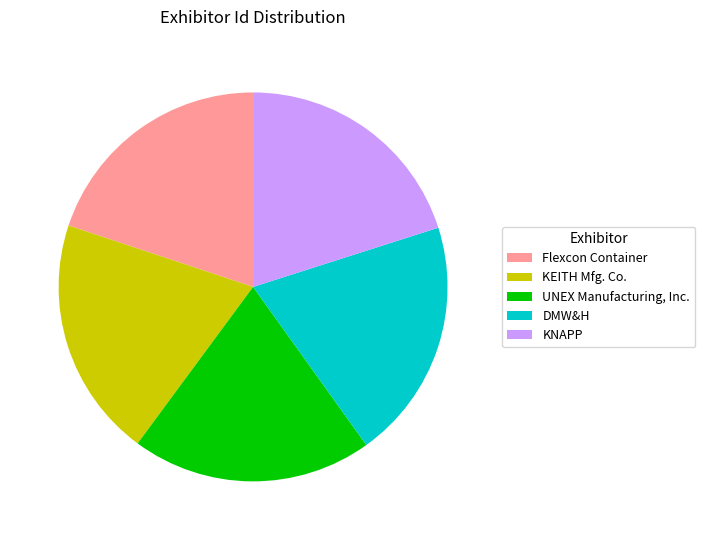

Is the sum of KNAPP and KEITH Mfg. Co. greater than half?

No